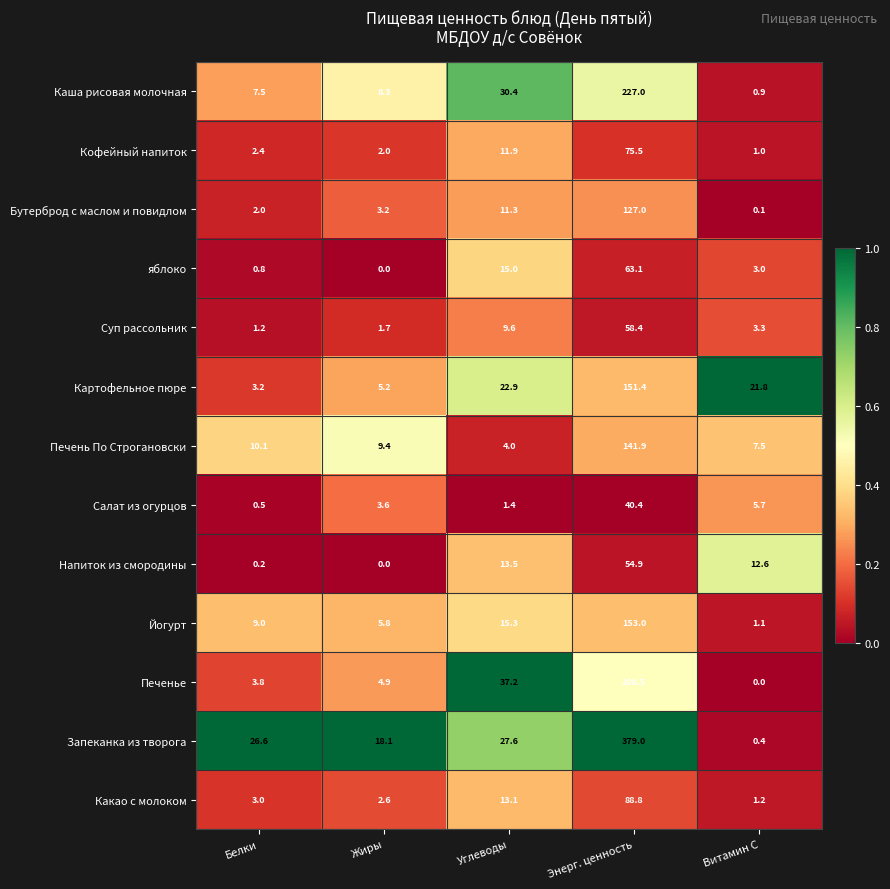

Which category has the highest value across all series?

Энерг. ценность